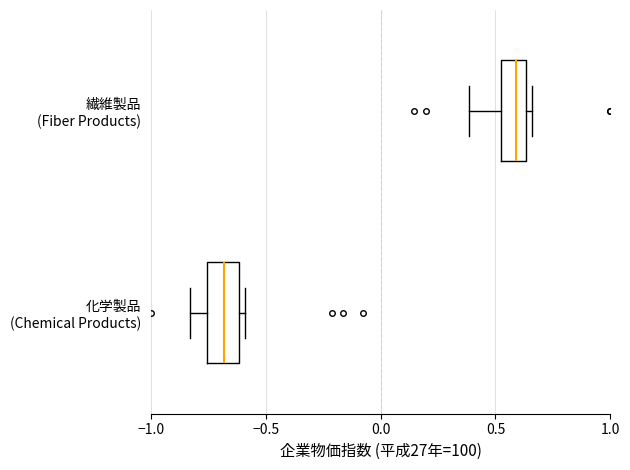

Which box's median line is the furthest to the right?

繊維製品 (Fiber Products)